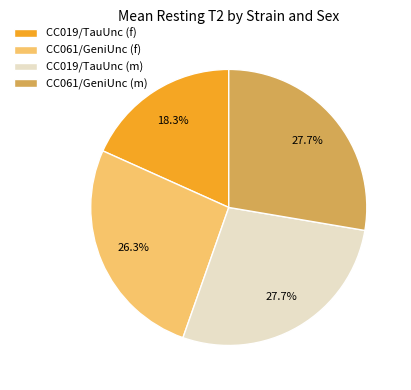

To the nearest percent, what portion does CC061/GeniUnc (f) represent?

26%